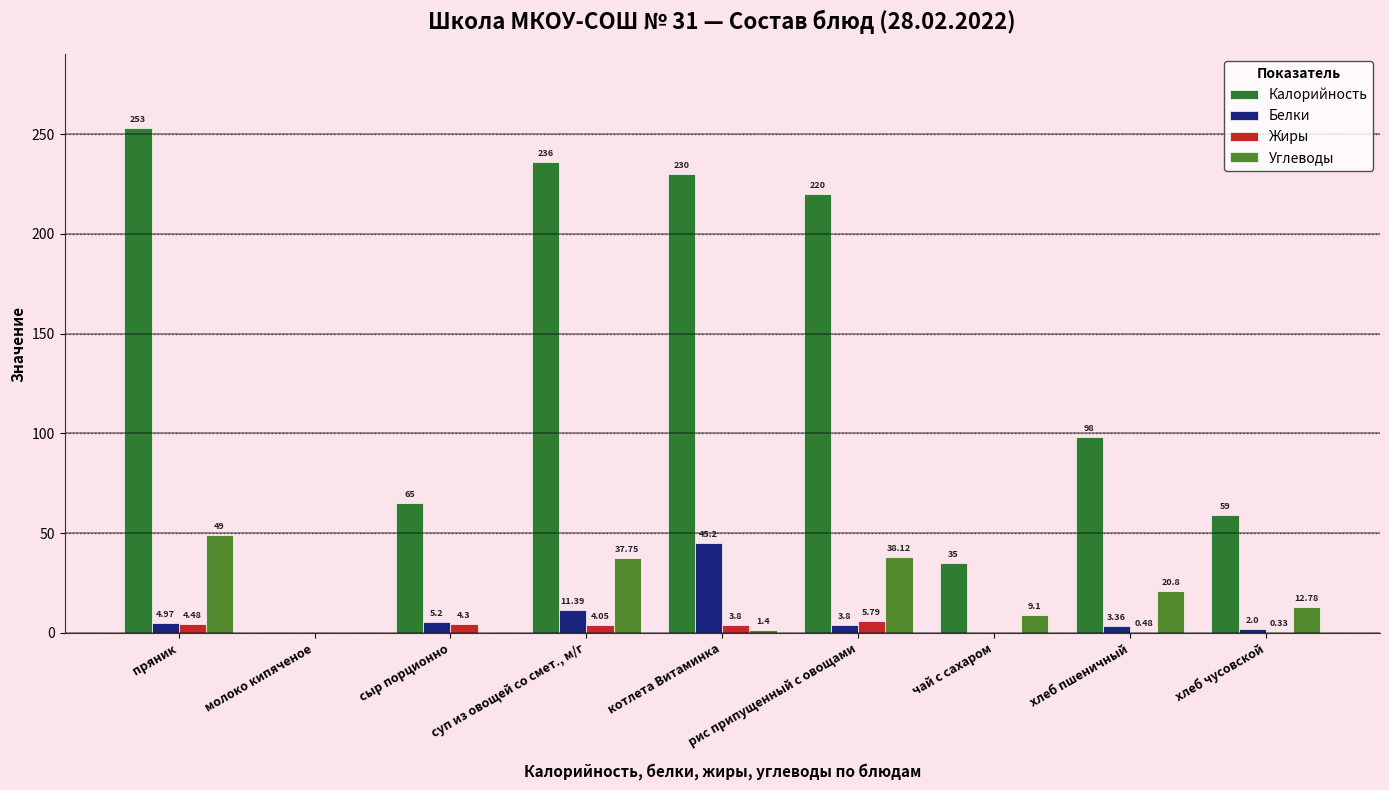

True or false: Углеводы has a value of 38.1 at рис припущенный с овощами.

True